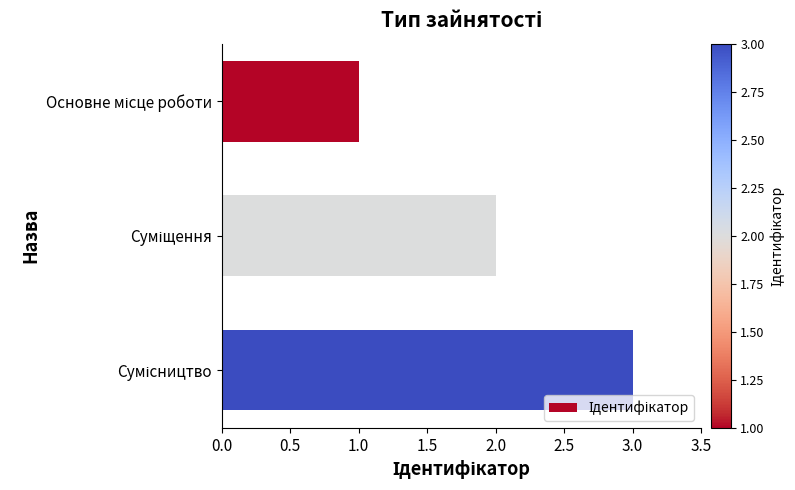

What is the sum of all values?

6